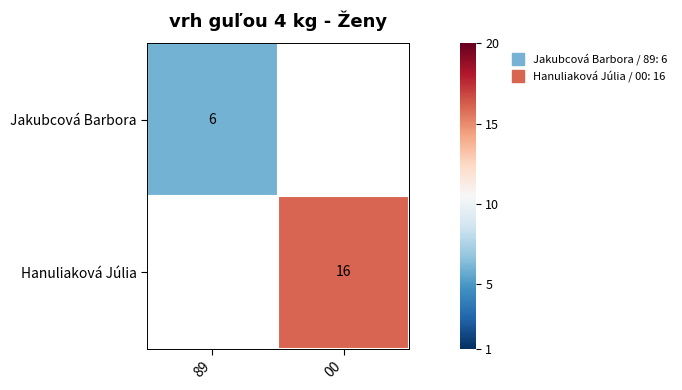

What is the smallest value displayed?

6.0